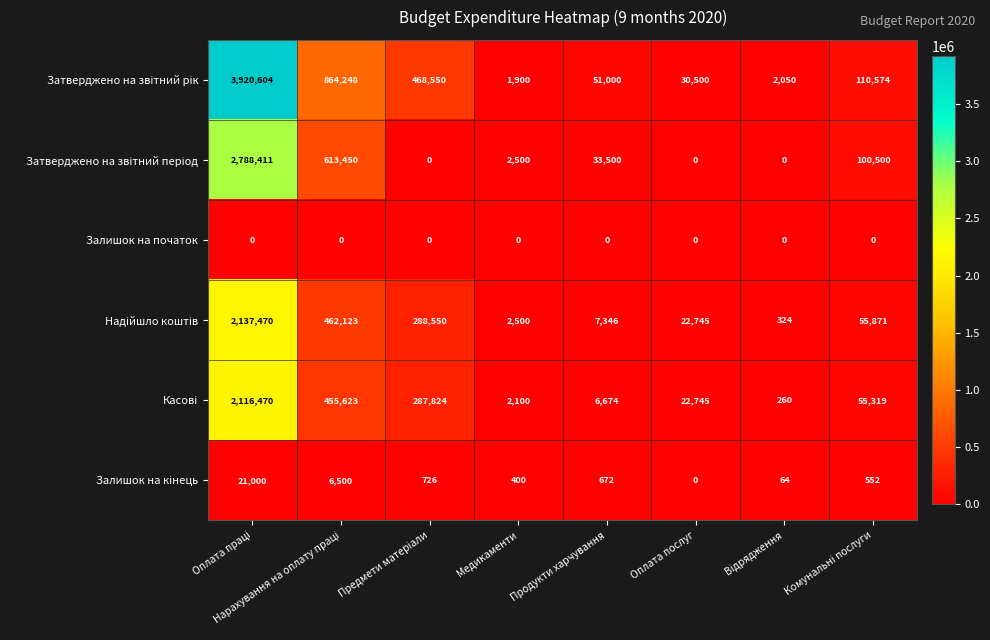

What is the total value across all series at Оплата послуг?

75990